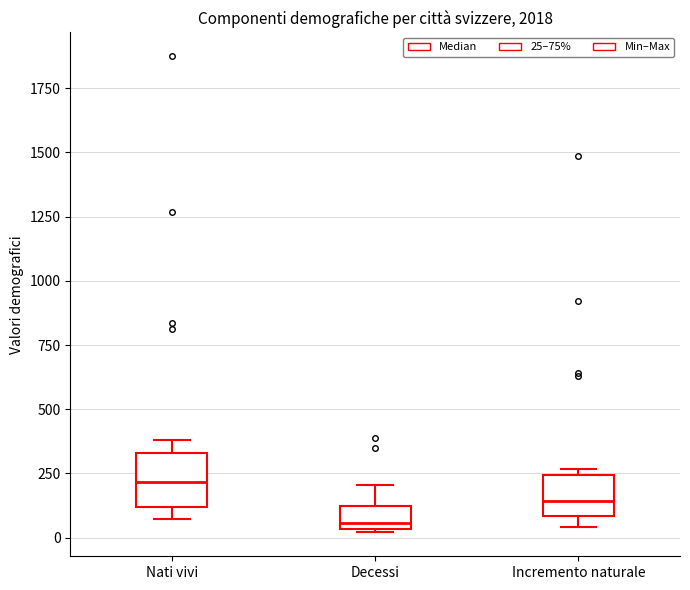

Reading left to right, transcribe this box plot: for each box, give where its median line is, the range the box spans, and where its two whiskers end, as read against the y-axis. The values are not printed on the chart, so give them approximately, as read against the axis.

Nati vivi: median 200, box 100 to 350, whiskers 50 to 400
Decessi: median 50 (just above the box's lower edge), box 50 to 100, whiskers 0 to 200
Incremento naturale: median 150, box 100 to 250, whiskers 50 to 250 (just above the box's upper edge)